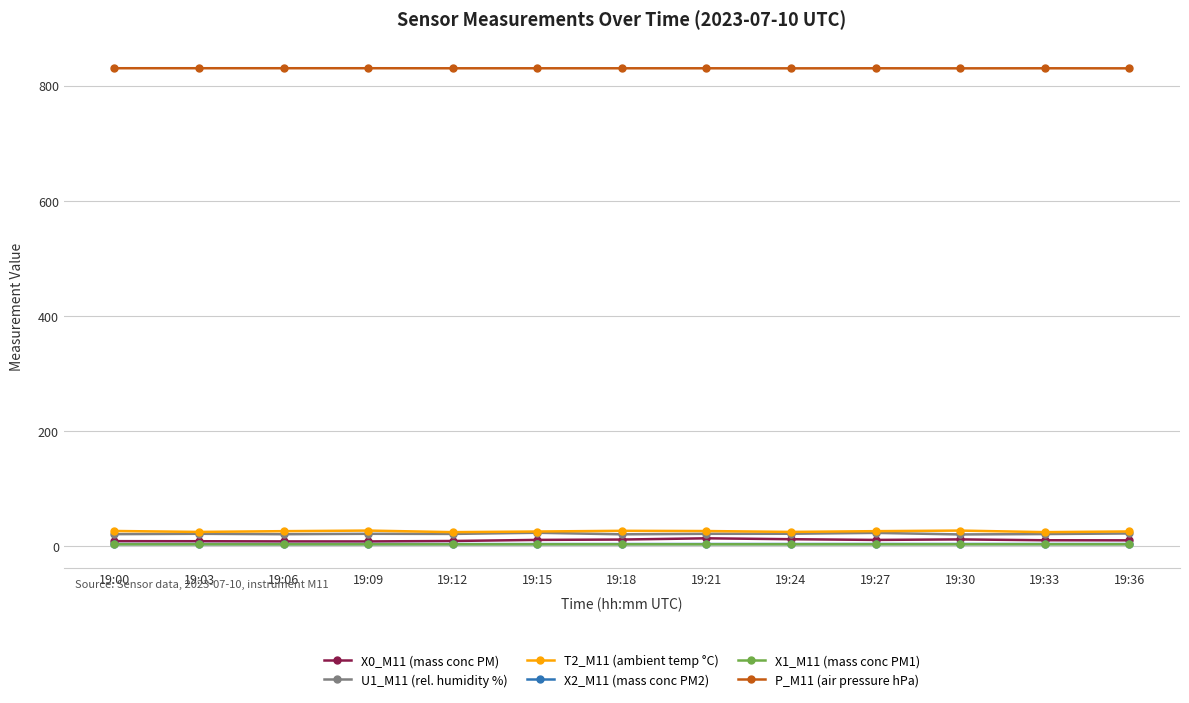

Does the chart display data point markers on the line(s)?

Yes